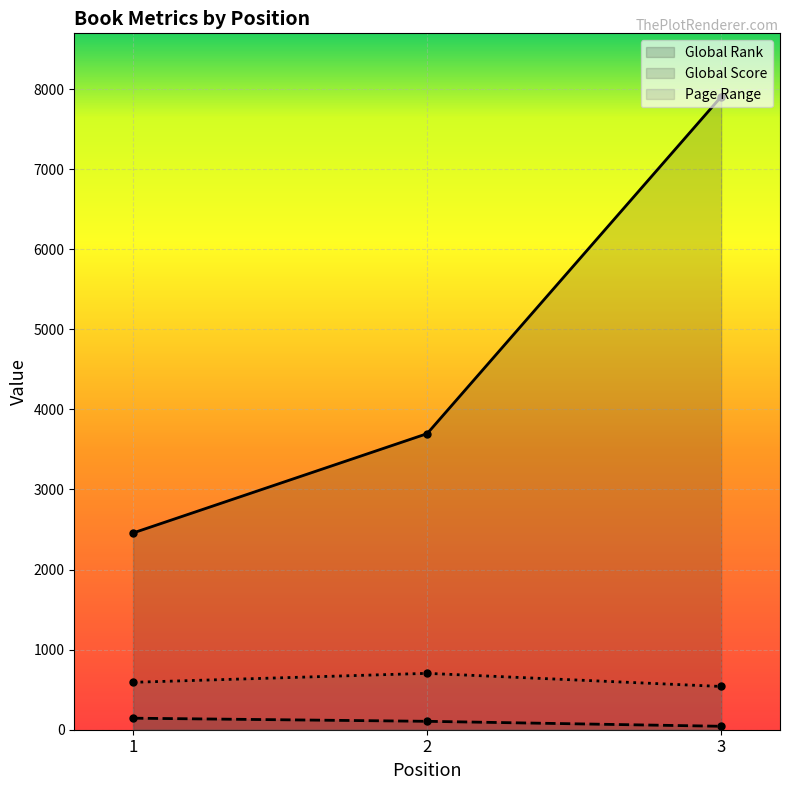

At which label is Page Range closest to 622?

1